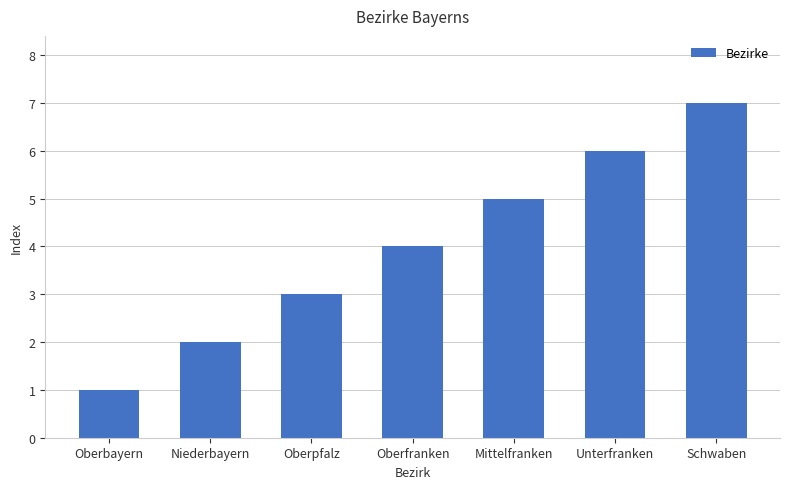

Are the bars grouped side by side (vs. stacked)?

No